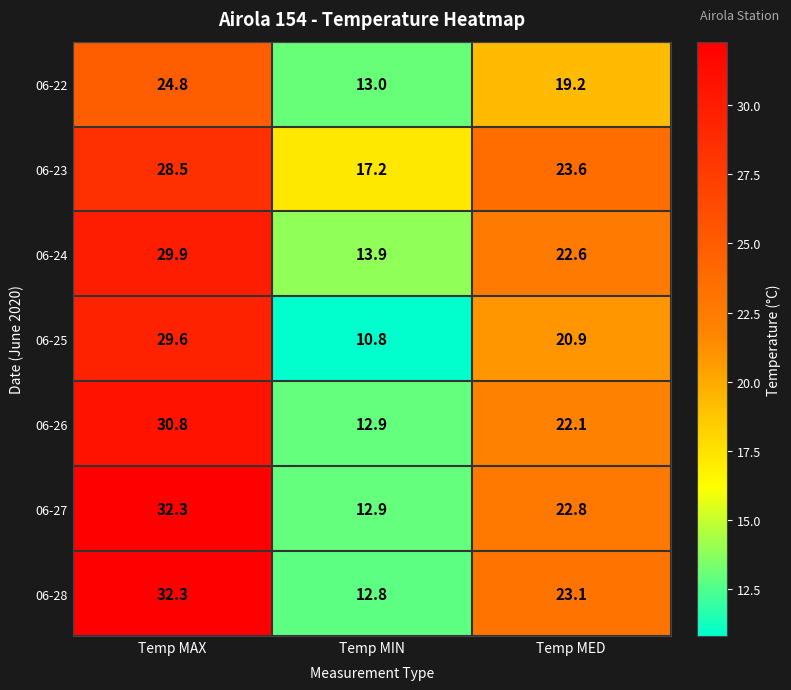

Which series has the widest spread of values?

06-28